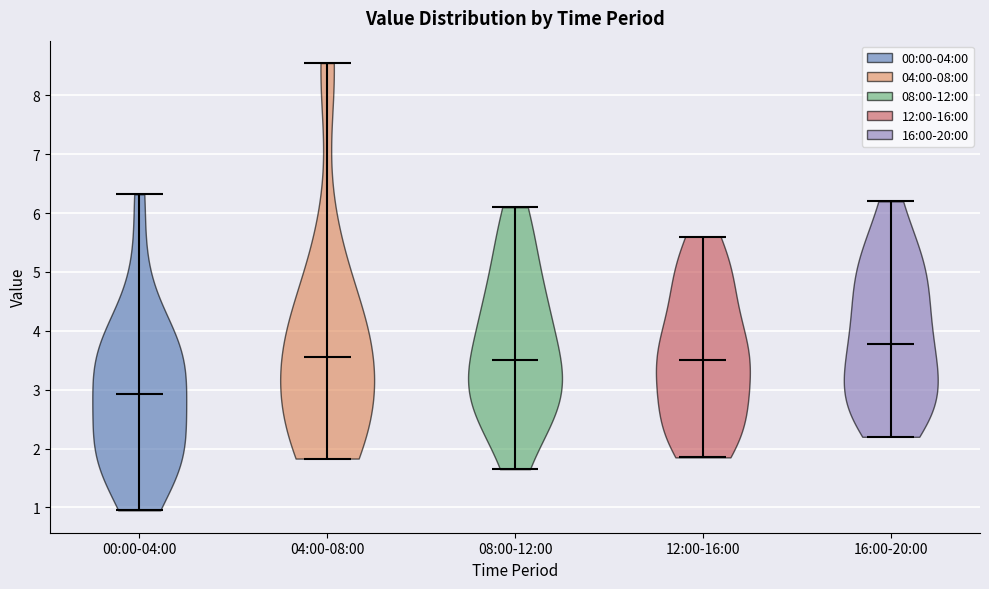

Which violin has the lowest median line?

00:00-04:00